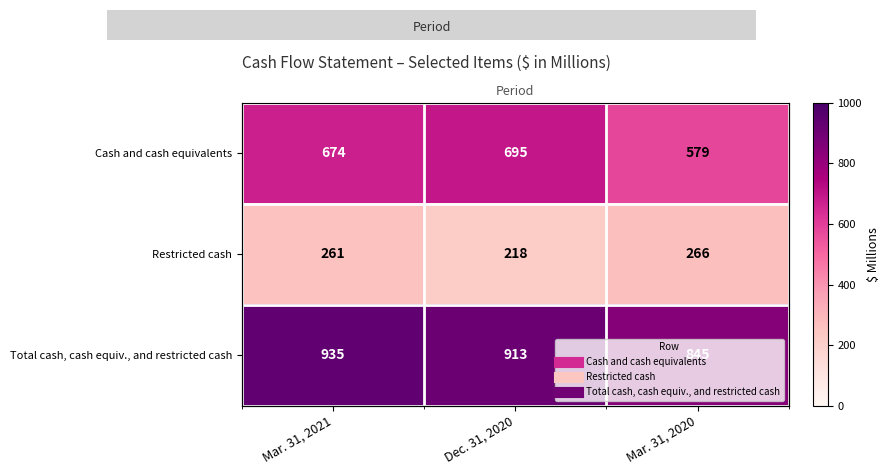

List the series in order of their overall mean, lowest first.

Restricted cash, Cash and cash equivalents, Total cash, cash equiv., and restricted cash